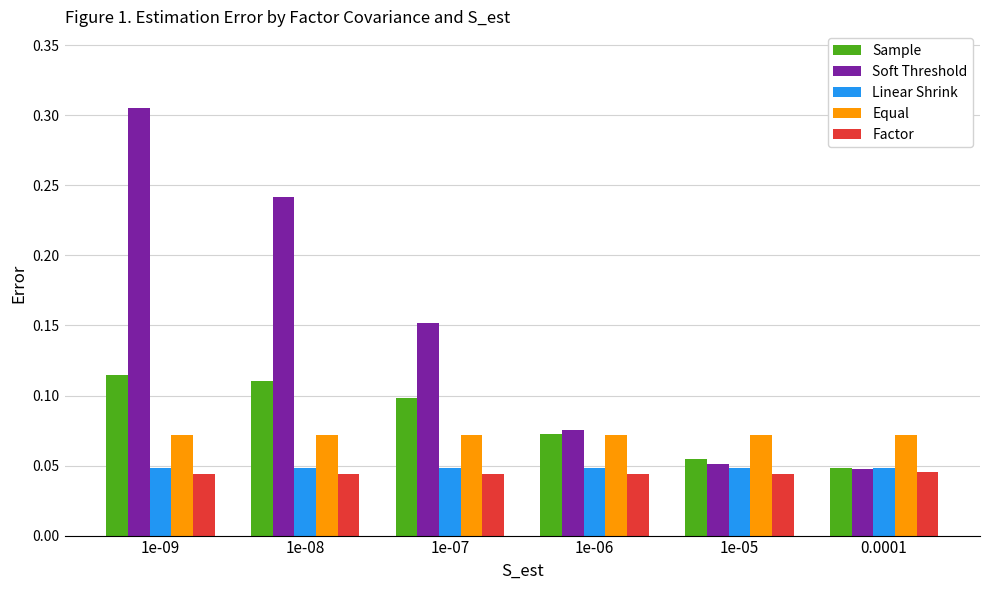

Is it true that Sample equals 0.1 at 1e-07?

True